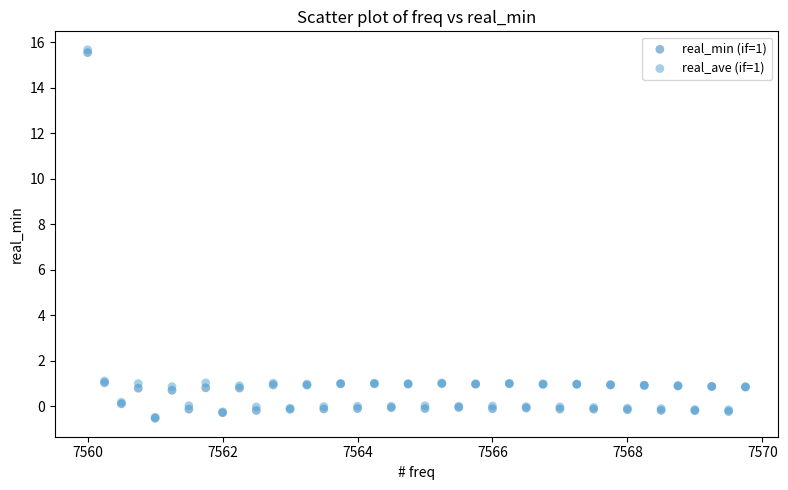

Which series has the widest spread of Y values?

real_ave (if=1)